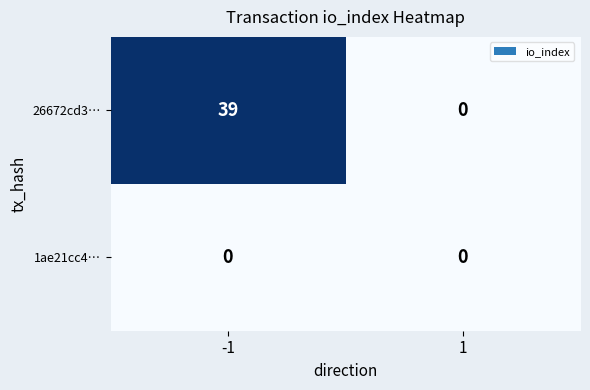

Which series changed the most between -1 and 1?

26672cd3…